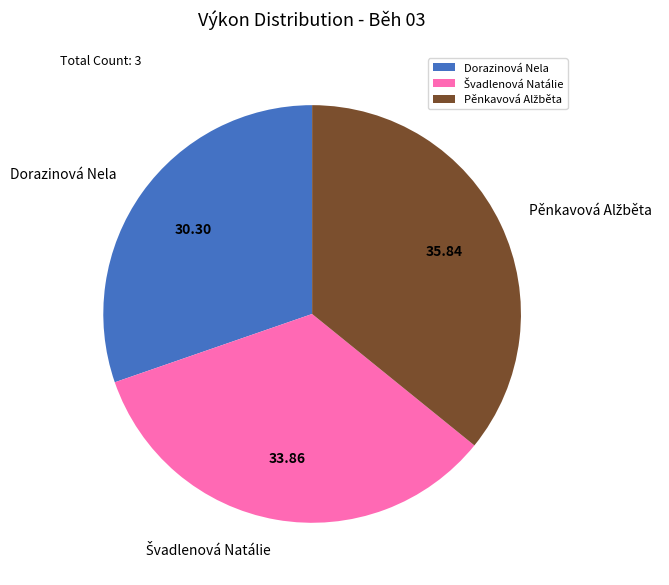

How many slices are in this pie chart?

3